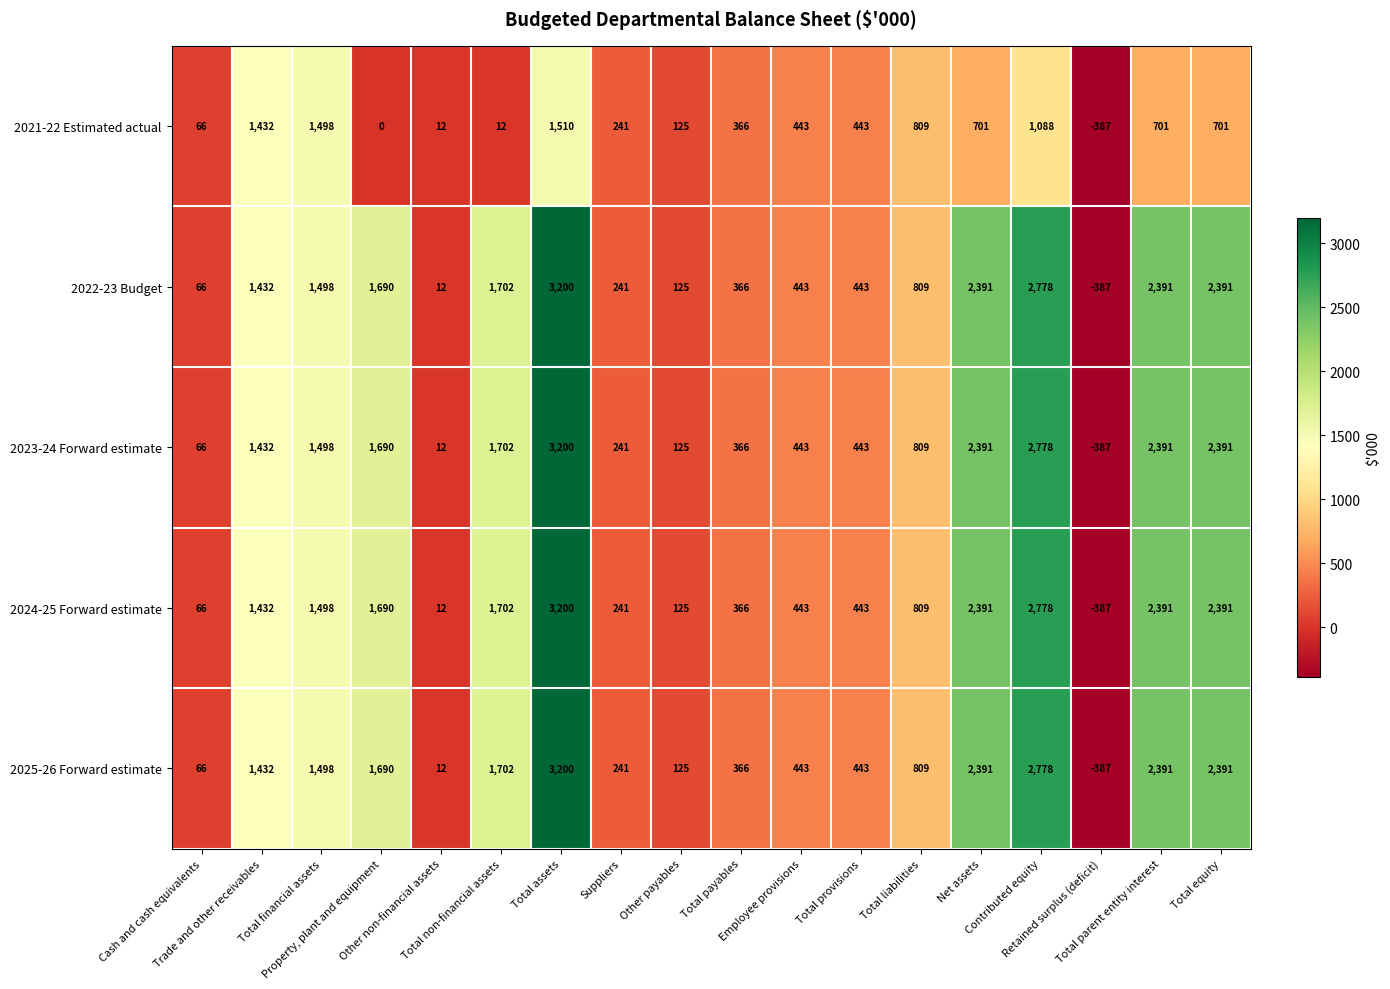

What is the greatest value displayed?

3200